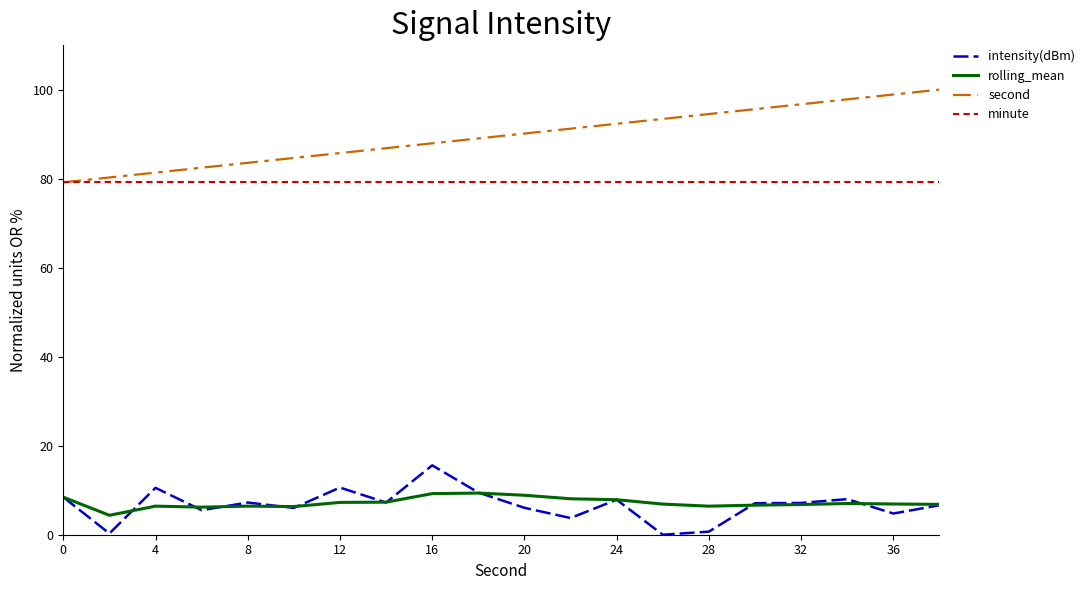

True or false: rolling_mean has more than 2 interior local peaks.

True